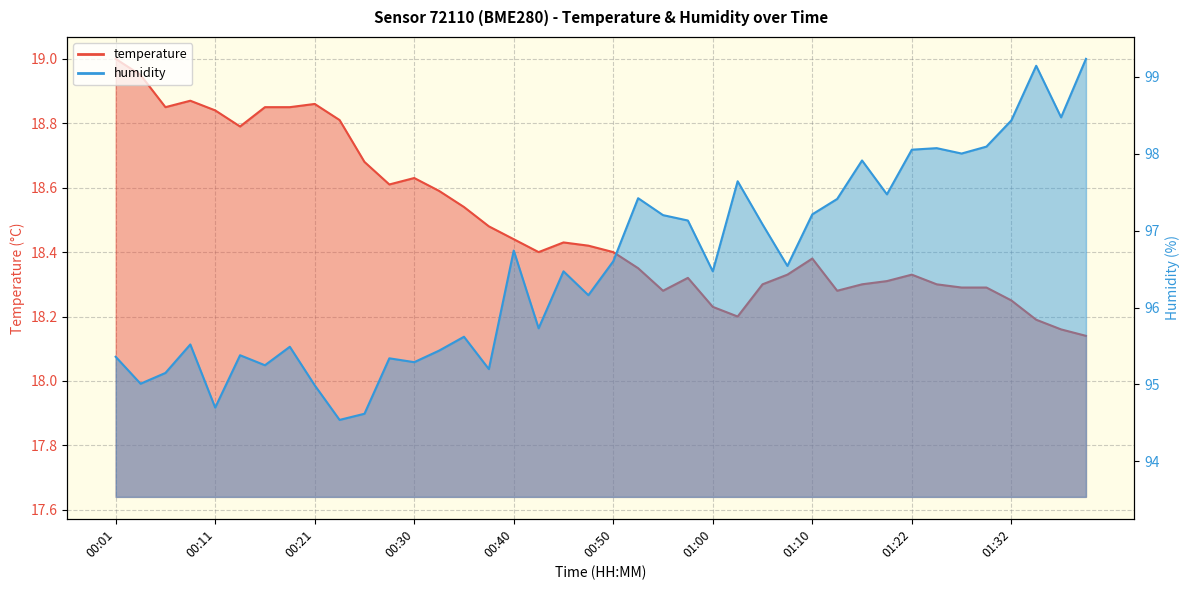

What is the total value across all series at 01:05?

115.4